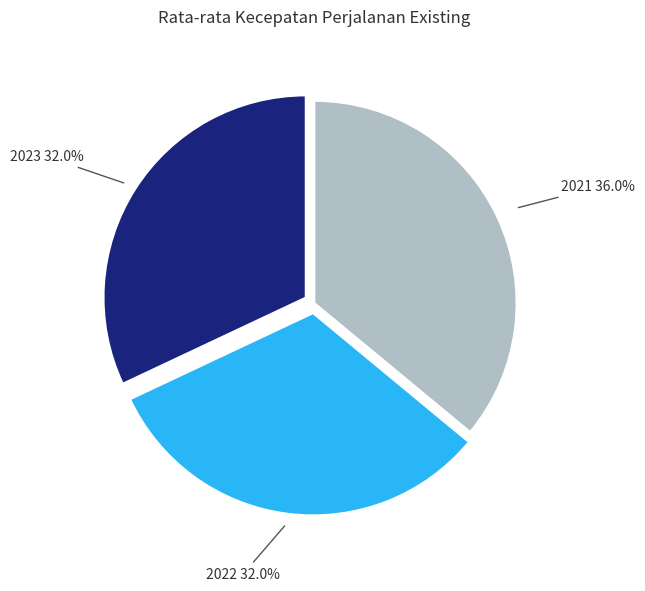

What is the largest slice in the pie chart?

2021